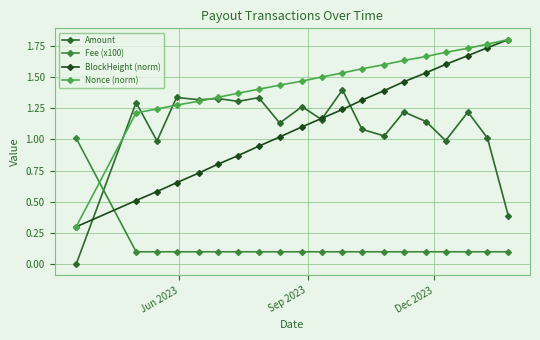

How many lines are shown in the chart?

4